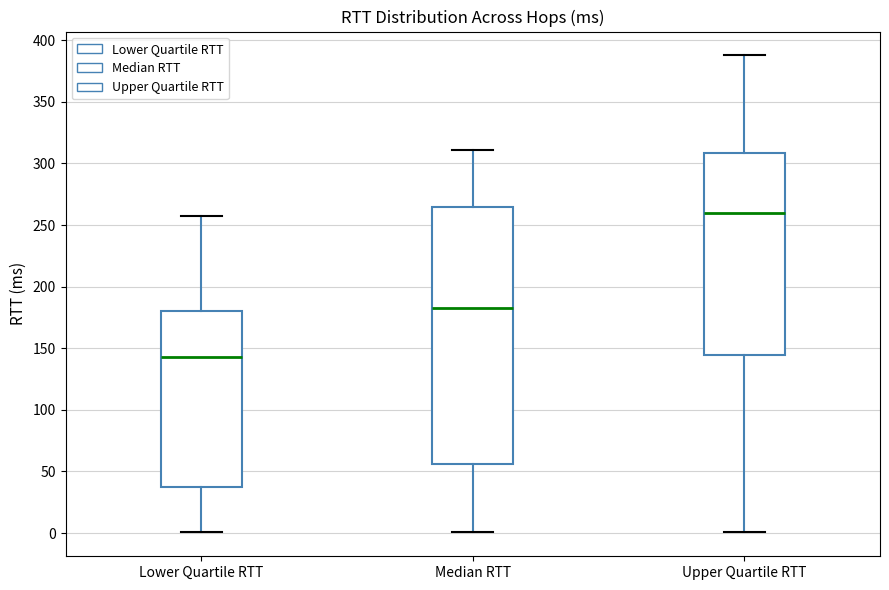

Which box has the highest median line?

Upper Quartile RTT